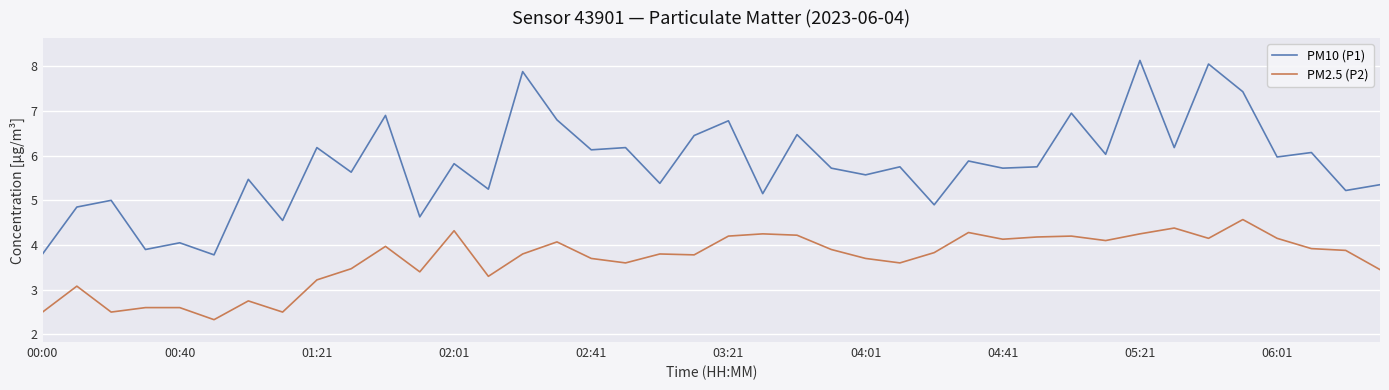

List the series in order of their peak value, highest first.

PM10 (P1), PM2.5 (P2)